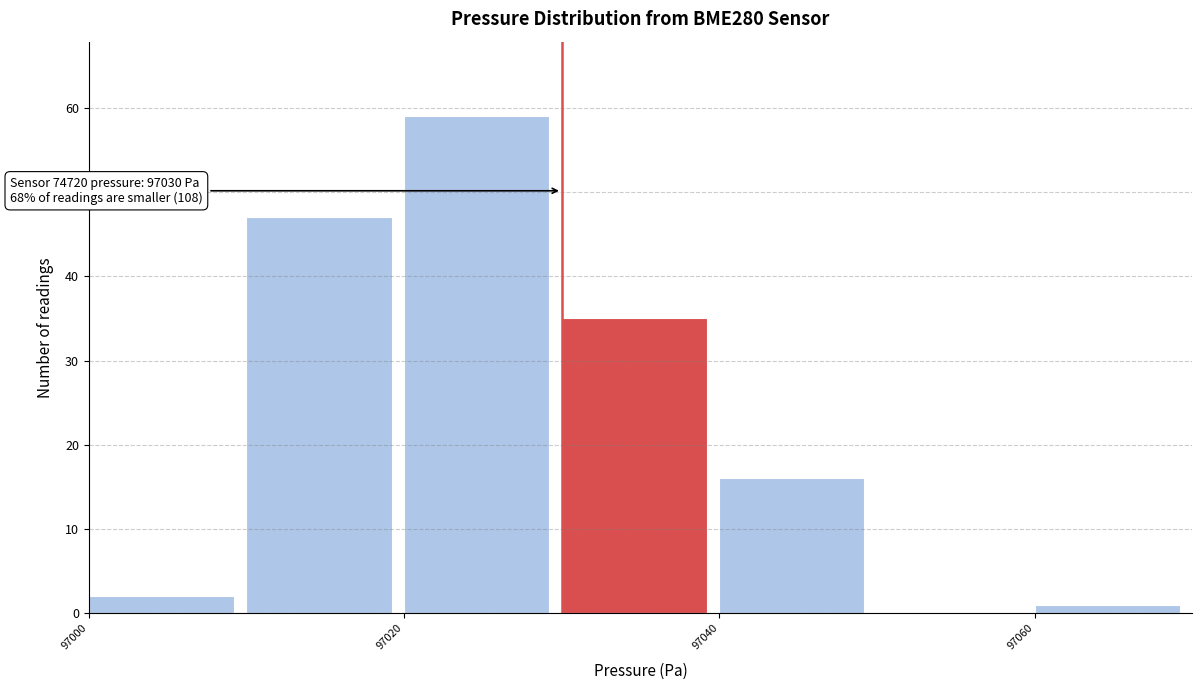

Over which range of the x-axis is the bar tallest?

97020 to 97030